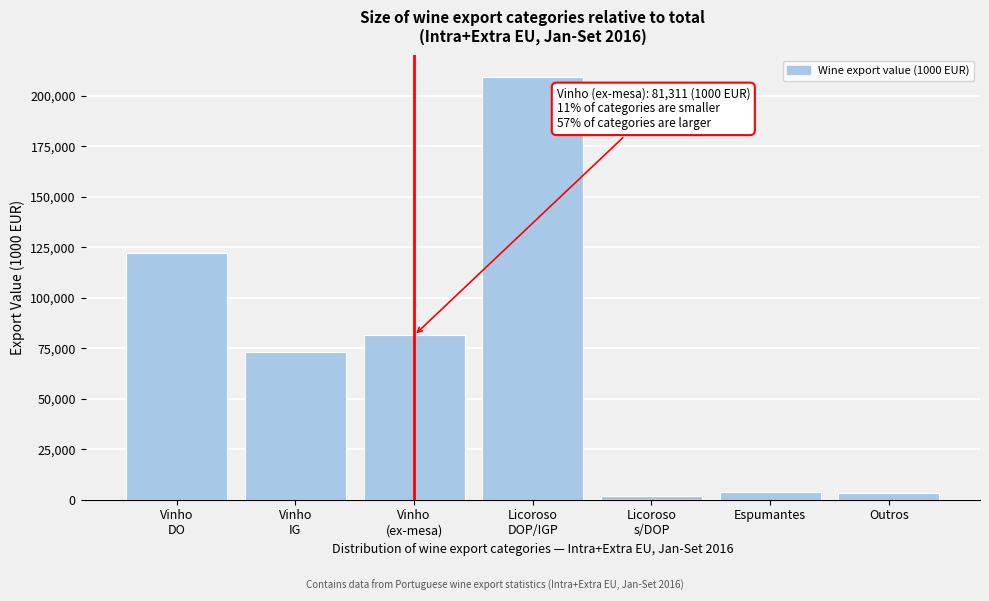

What is the greatest value displayed?

209506.0